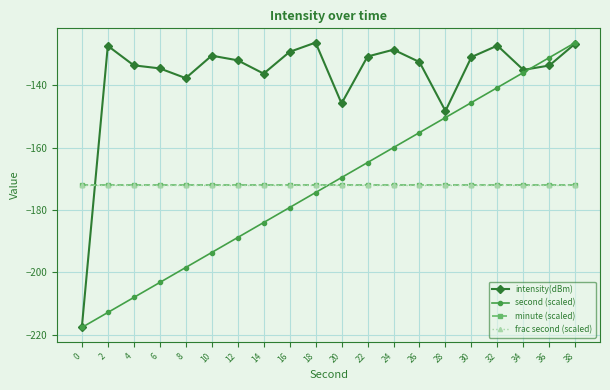

Does the chart have visible grid lines?

Yes